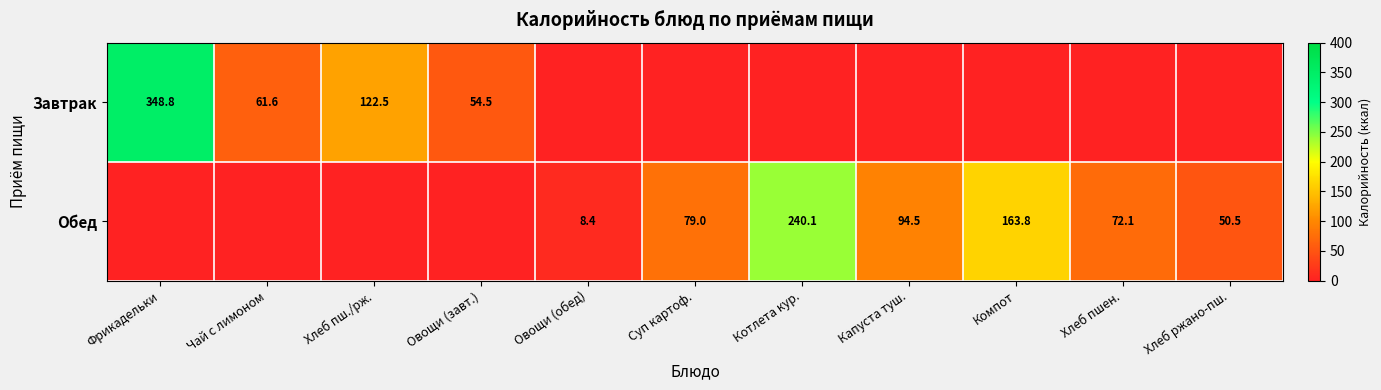

Is it true that Завтрак equals 54.5 at Овощи (завт.)?

True